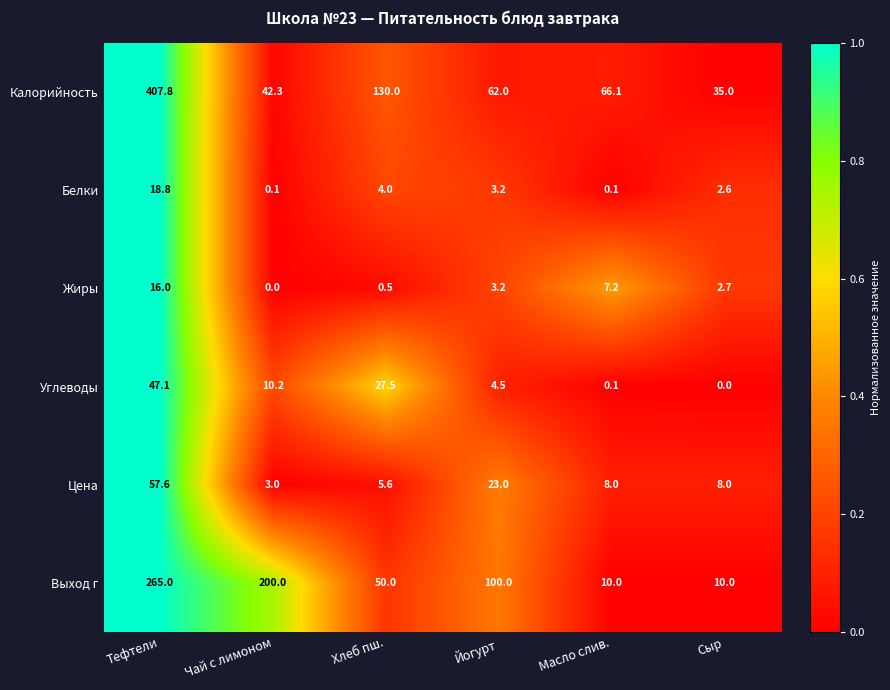

How many positive values does the Жиры series have?

5